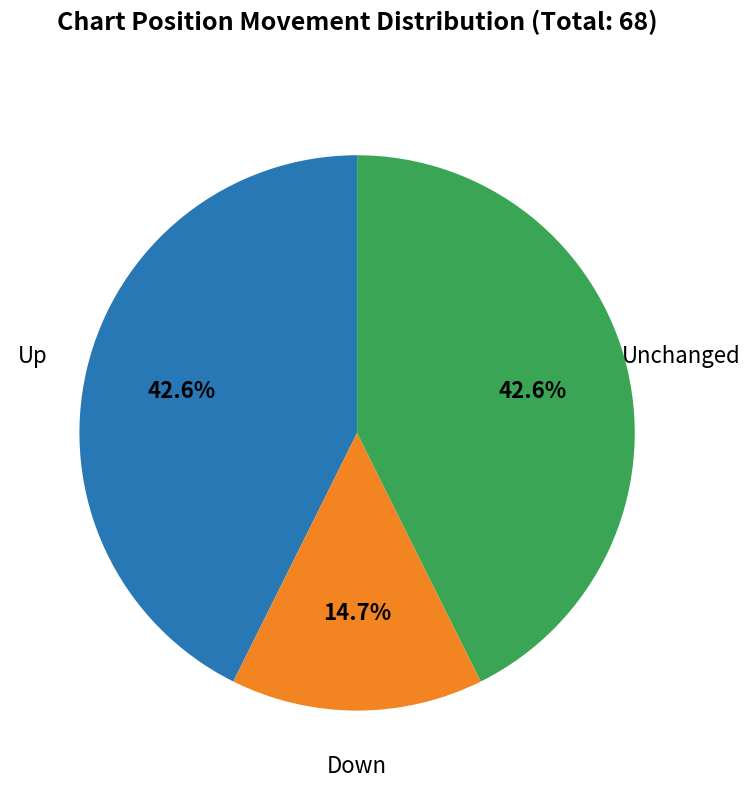

Does any single category account for the majority?

No